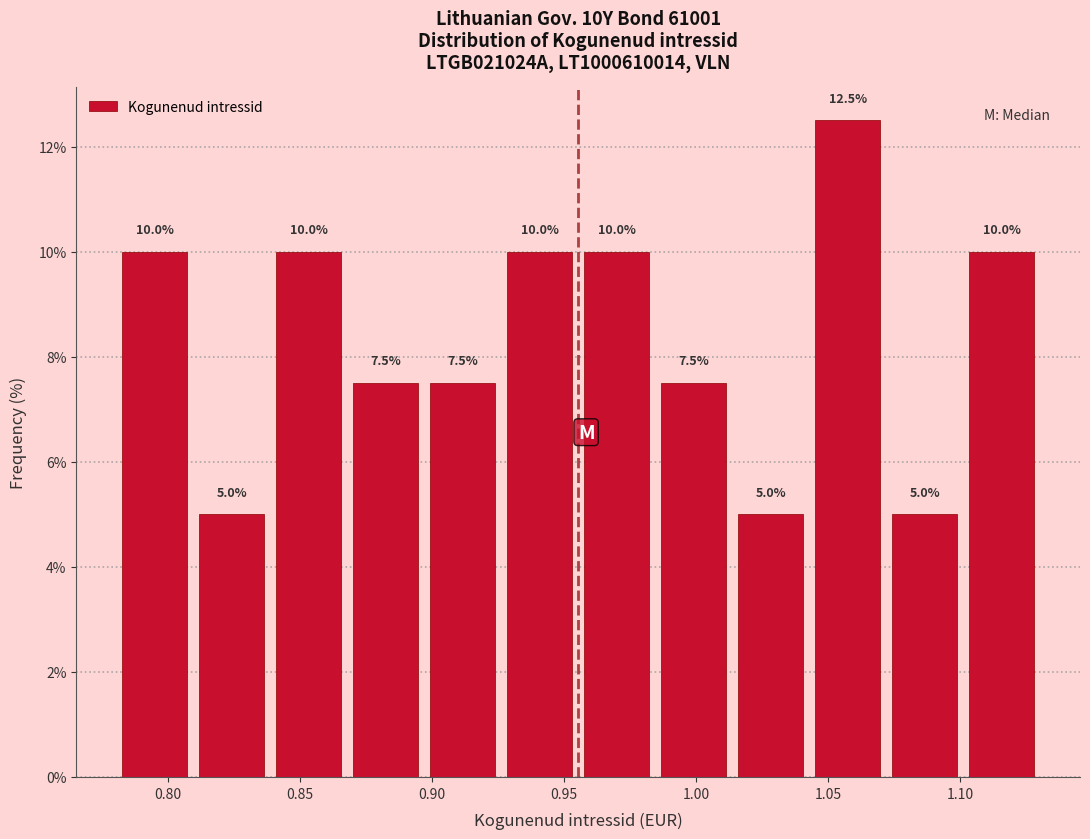

What is the height of the bar covering 1.070 to 1.100 on the x-axis? The bar edges are not printed on the chart, so give them approximately, as read against the axis.

5.0